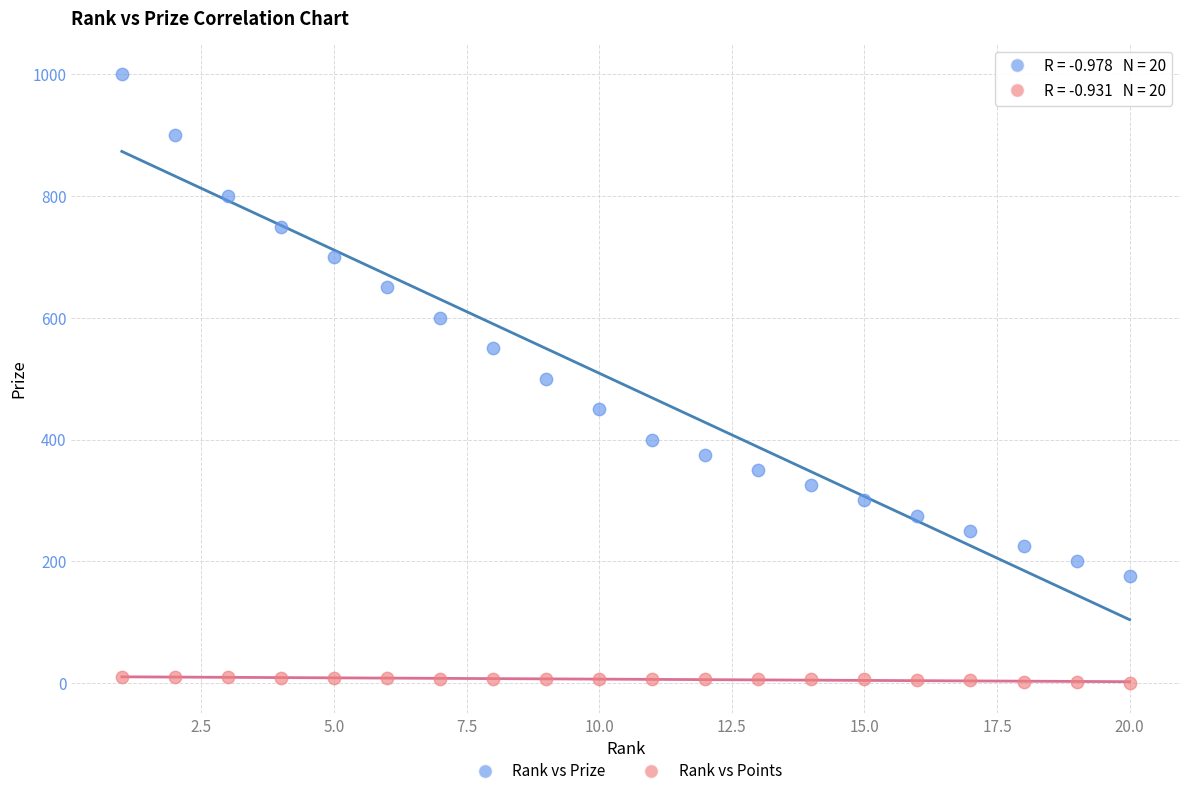

Across all data points, what is the range of Y values (max minus min)?

1000